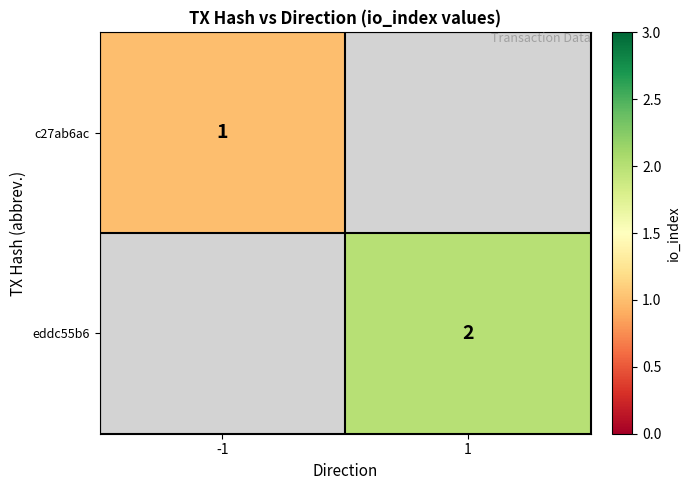

The eddc55b6 series shows 3 at 1. True or false?

False